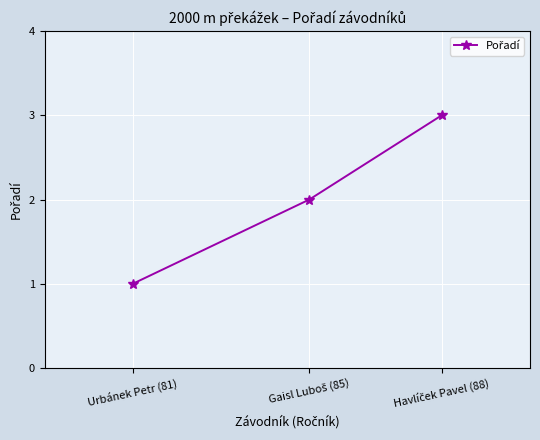

Count the number of data series in this chart.

1